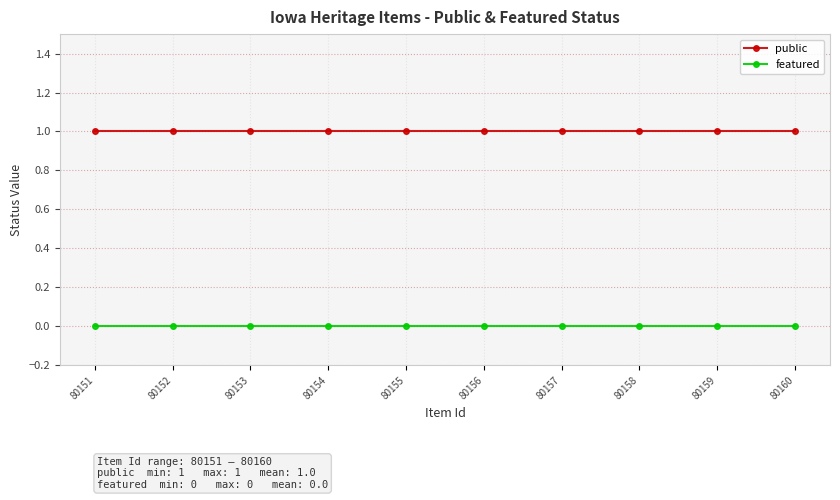

List the series in order of their peak value, highest first.

public, featured